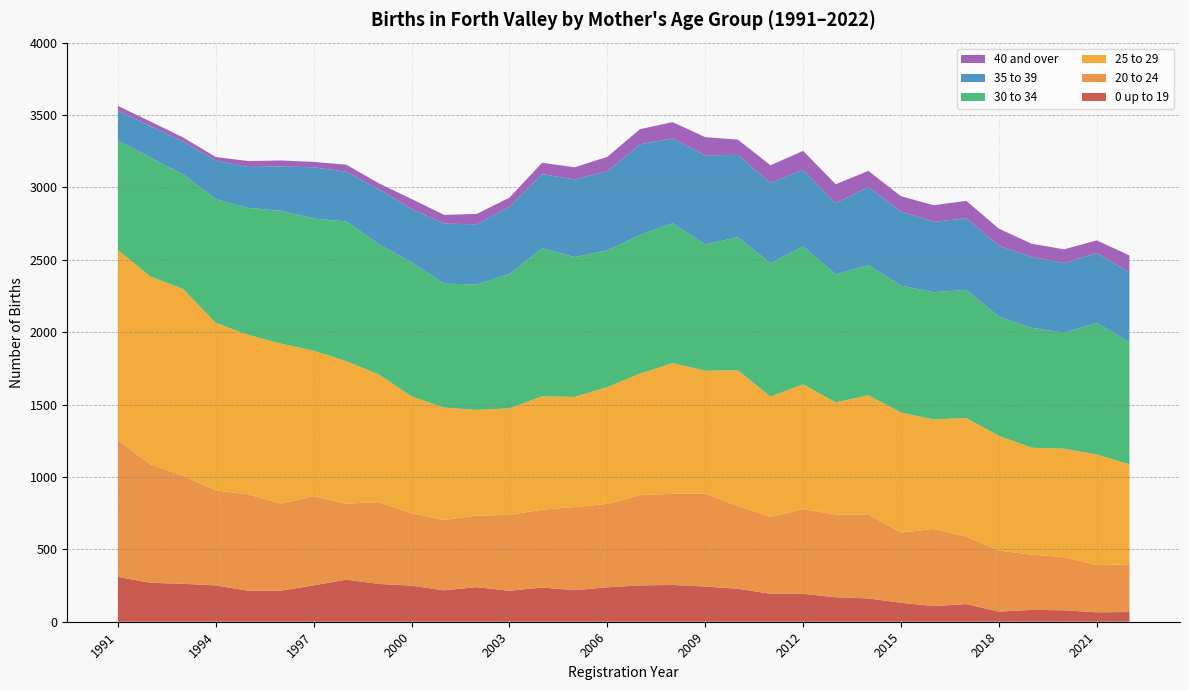

Reading left to right, transcribe all the data shown in this chart.

20 to 24: 944	818	746	656	665	601	617	525	565	501	486	494	524	538	574	576	623	630	642	572	531	585	571	580	484	533	467	422	381	368	326	330
25 to 29: 1314	1297	1290	1157	1102	1105	1004	984	882	806	776	730	736	783	761	807	840	902	849	937	831	862	775	823	830	756	818	792	739	748	764	690
30 to 34: 756	822	793	855	877	918	913	965	899	926	856	867	928	1023	966	944	957	966	872	919	921	952	885	900	877	879	885	823	828	802	908	845
35 to 39: 207	217	225	267	283	305	354	343	380	370	415	415	464	512	536	546	626	586	616	568	554	530	490	539	512	486	495	490	491	480	484	481
40 and over: 32	32	29	24	41	42	37	49	41	68	60	72	63	78	84	100	105	113	125	106	123	130	132	111	105	115	120	118	90	95	87	117
0 up to 19: 310	269	262	251	214	215	251	291	261	249	217	239	214	236	218	238	251	254	243	228	193	193	169	161	131	108	122	70	82	79	65	67